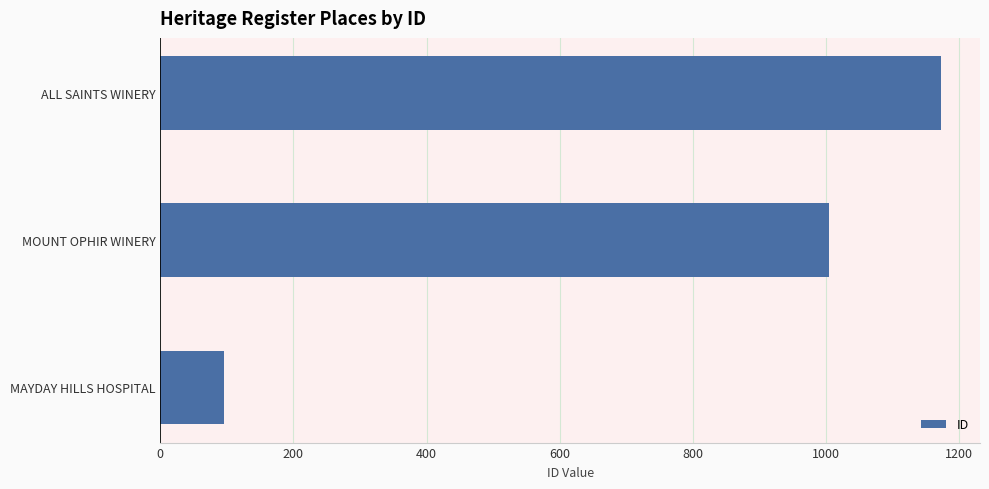

Rank the categories by value from highest to lowest.

ALL SAINTS WINERY, MOUNT OPHIR WINERY, MAYDAY HILLS HOSPITAL